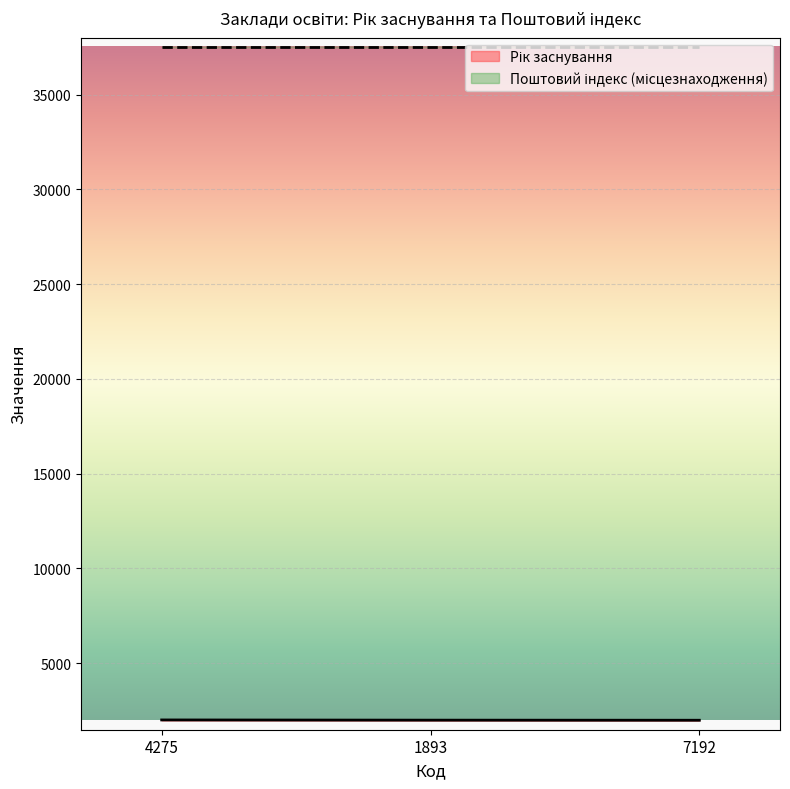

Reading right to left, what are all the values shown in this chart?

1995	2000	2011